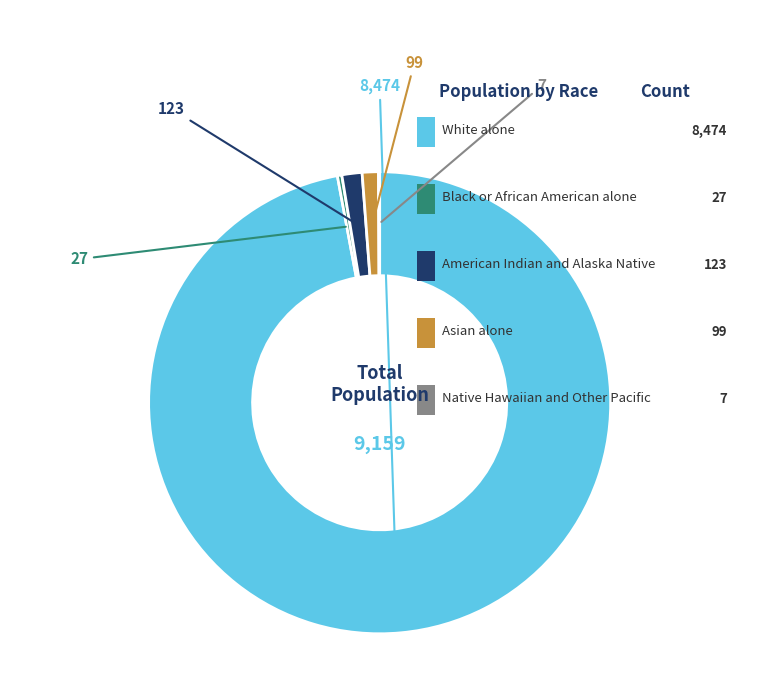

Combined, what portion of the pie is White alone and Native Hawaiian and Other Pacific?

97.1%